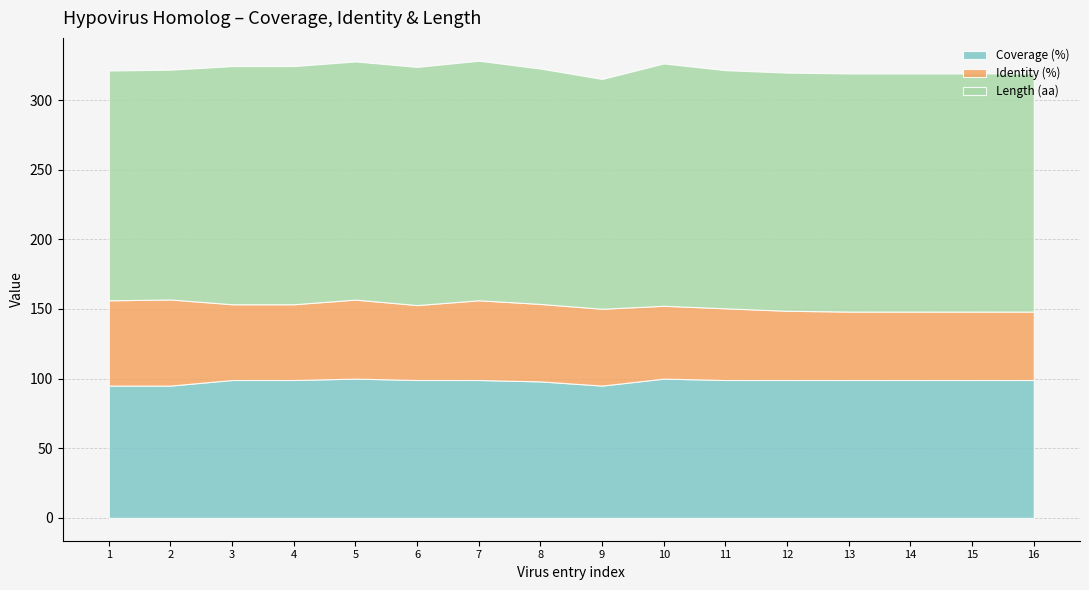

What is the total value across all series at 13?

319.1